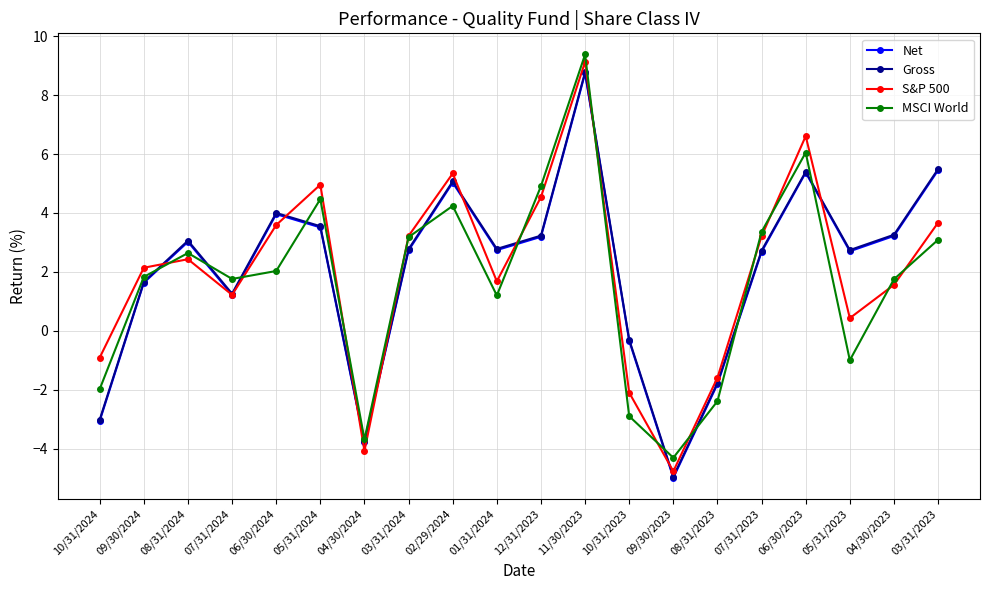

Where is the first local minimum for S&P 500?

07/31/2024